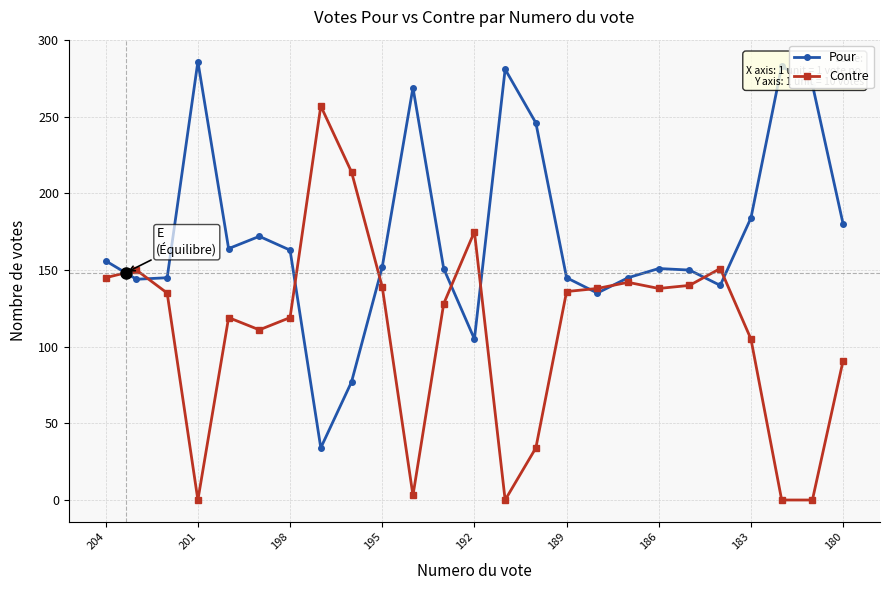

True or false: Contre has more than 1 points higher than both neighbors.

True